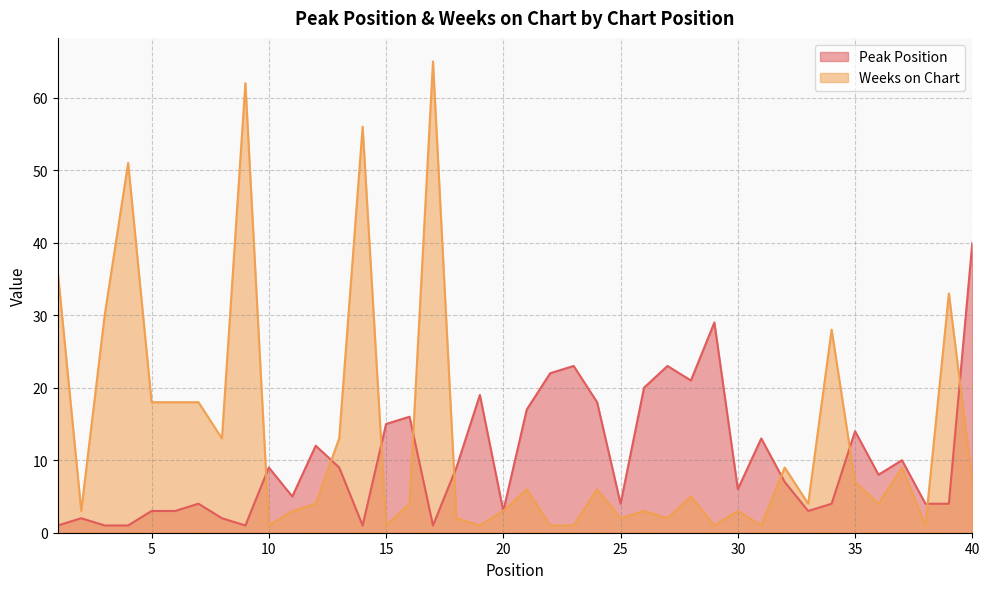

Where does the Weeks on Chart series first go above 5?

1